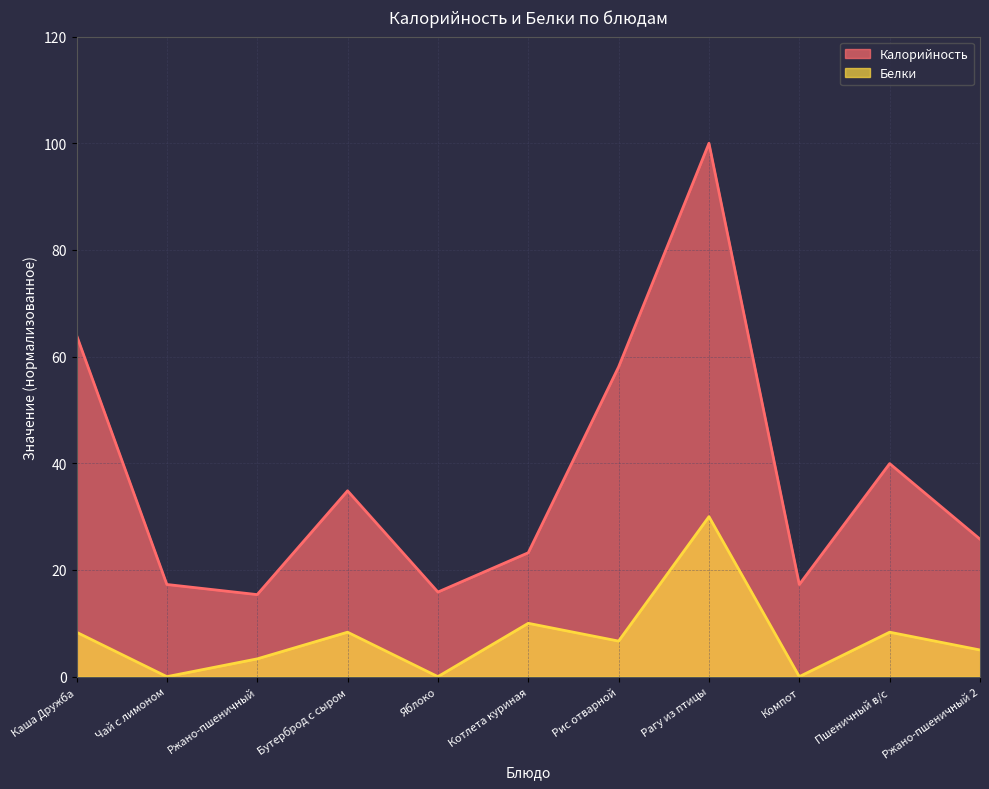

What is the sum of all Белки values?

80.0